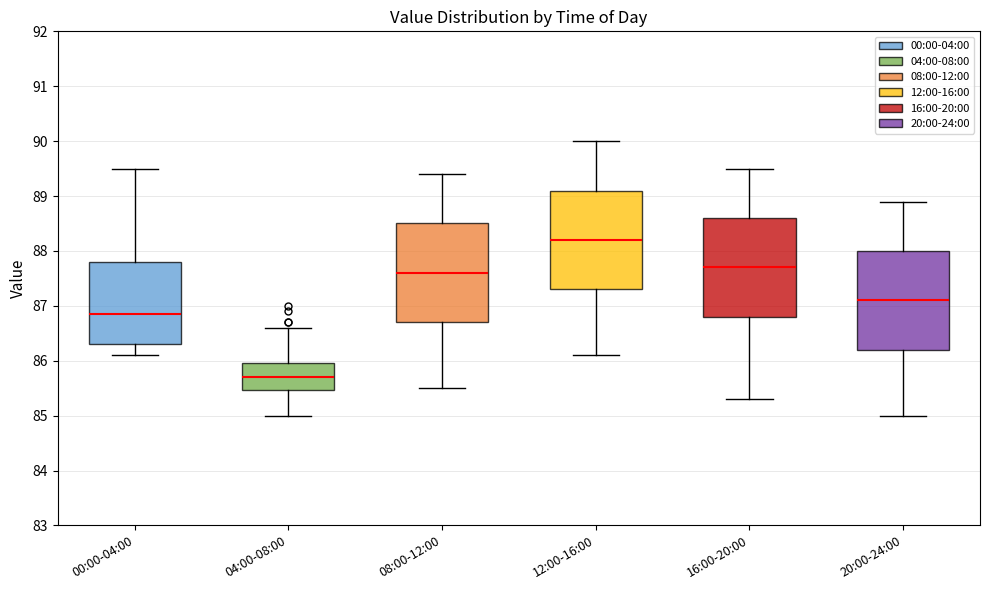

Reading left to right, read every box against the y-axis: the position of its median line, the range the box covers, and the ends of its whiskers. The values are not printed on the chart, so give them approximately, as read against the axis.

00:00-04:00: median 86.9, box 86.3 to 87.8, whiskers 86.1 to 89.5
04:00-08:00: median 85.7, box 85.5 to 86.0, whiskers 85.0 to 86.6
08:00-12:00: median 87.6, box 86.7 to 88.5, whiskers 85.5 to 89.4
12:00-16:00: median 88.2, box 87.3 to 89.1, whiskers 86.1 to 90.0
16:00-20:00: median 87.7, box 86.8 to 88.6, whiskers 85.3 to 89.5
20:00-24:00: median 87.1, box 86.2 to 88.0, whiskers 85.0 to 88.9